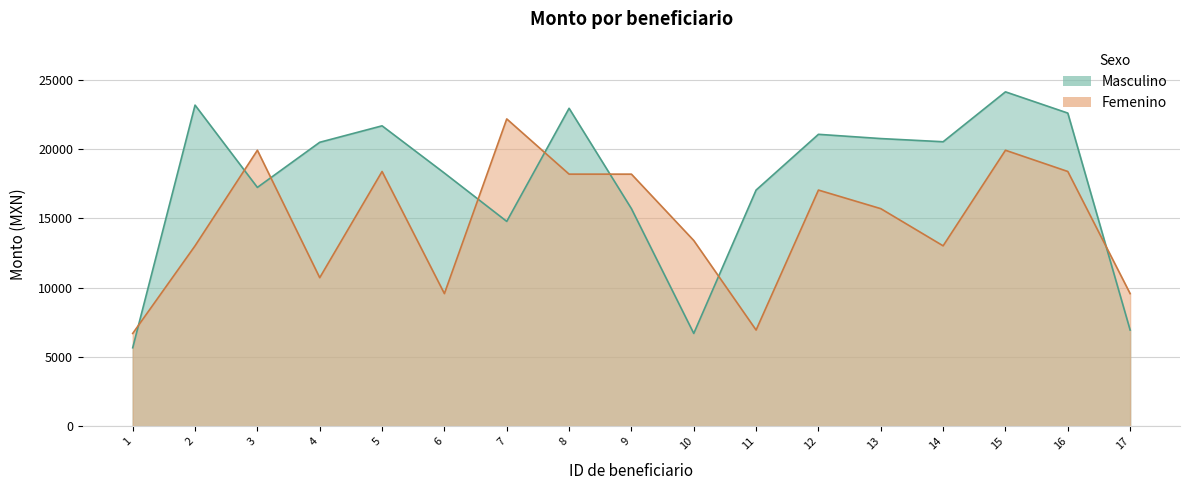

What is the value of the Masculino point at the 2nd from the left?

23159.4